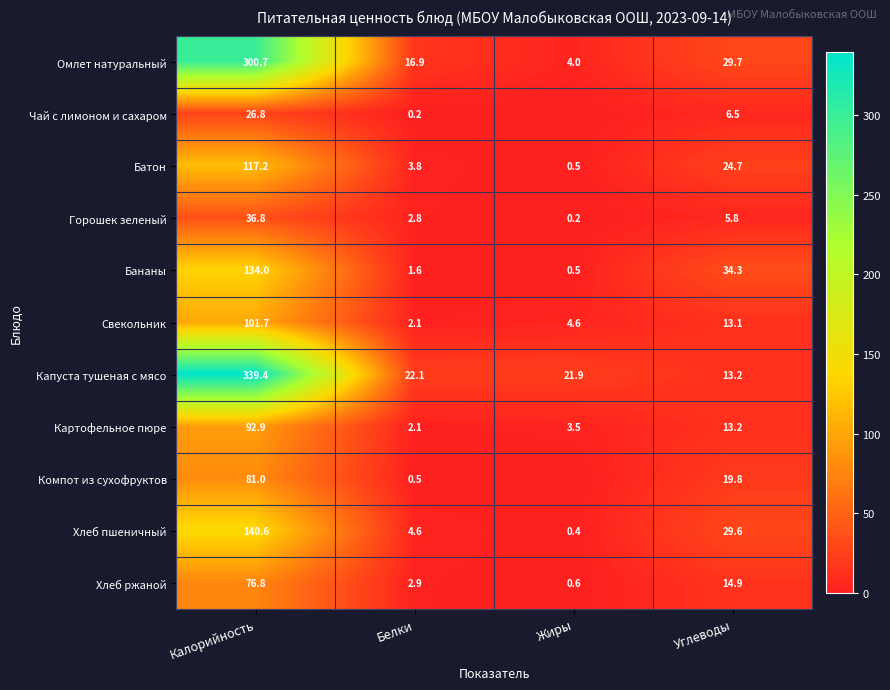

At how many categories does at least one series exceed 298?

1